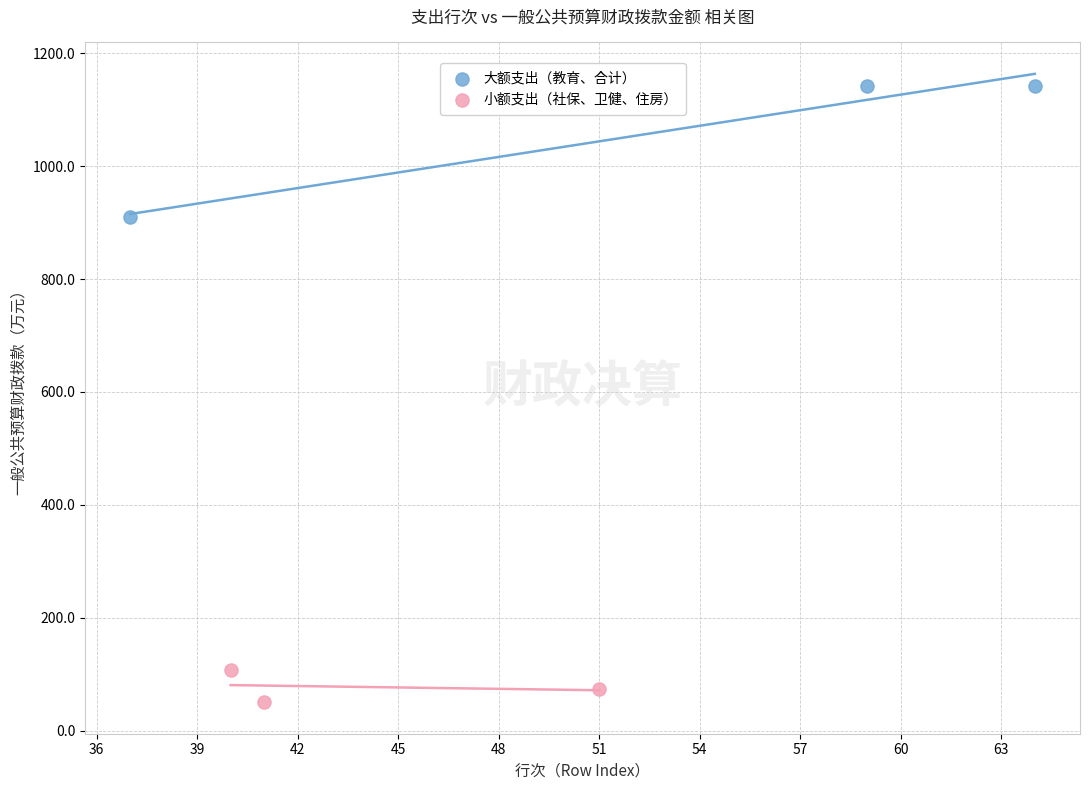

Which series reaches the maximum Y coordinate?

大额支出（教育、合计）